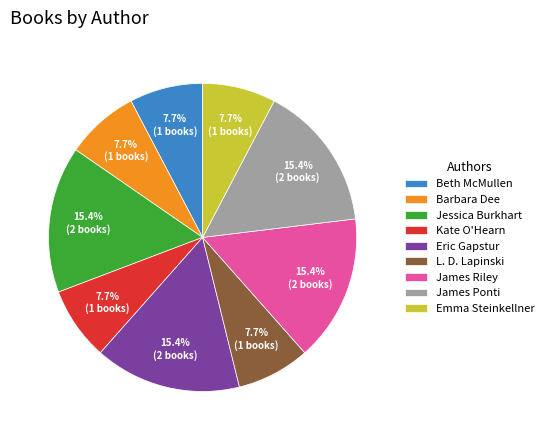

What percentage is the James Riley slice, to the nearest percent?

15%